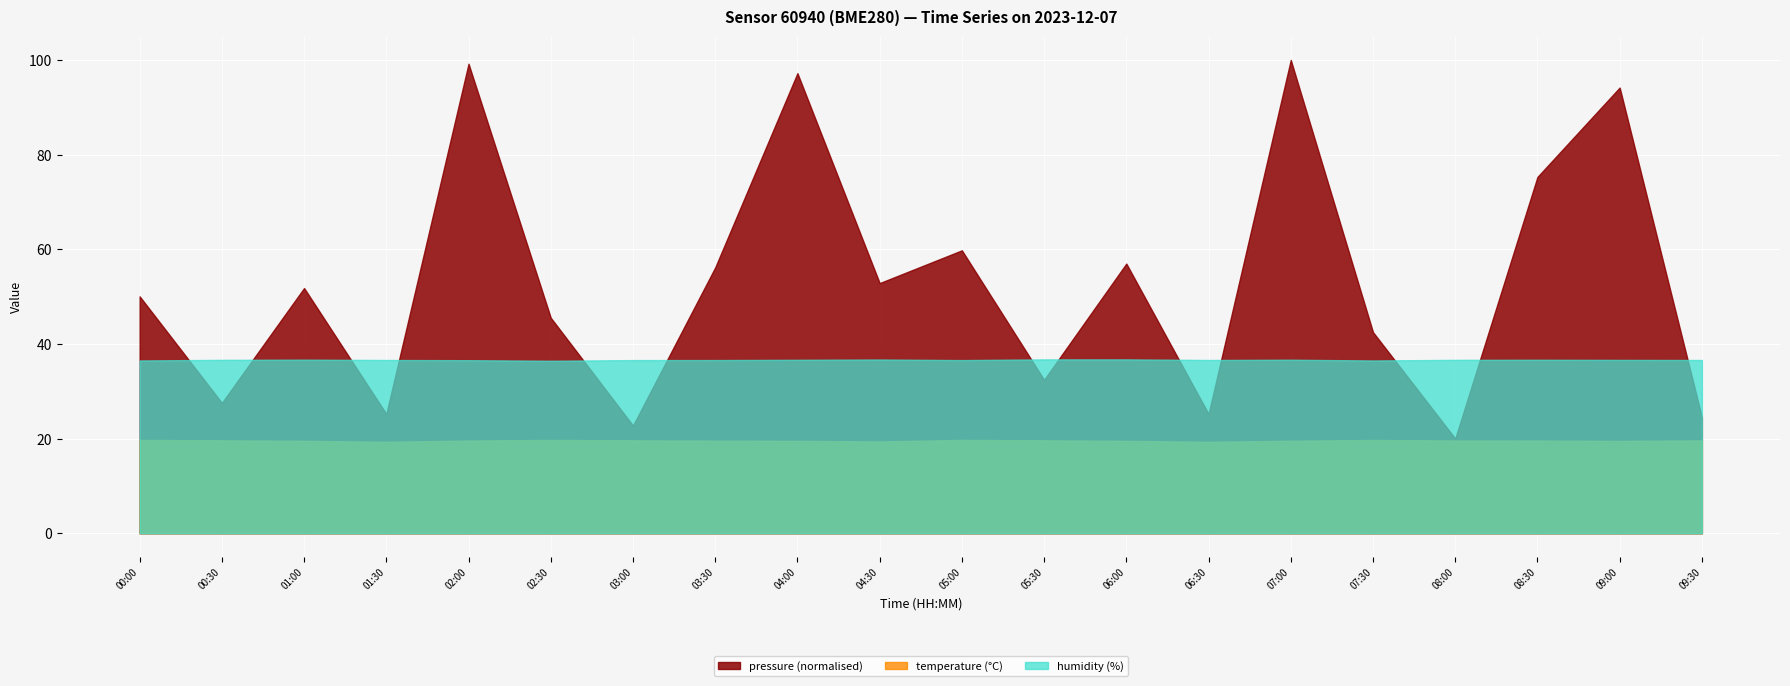

Between 01:00 and 07:00, which series saw the biggest shift?

pressure (normalised)